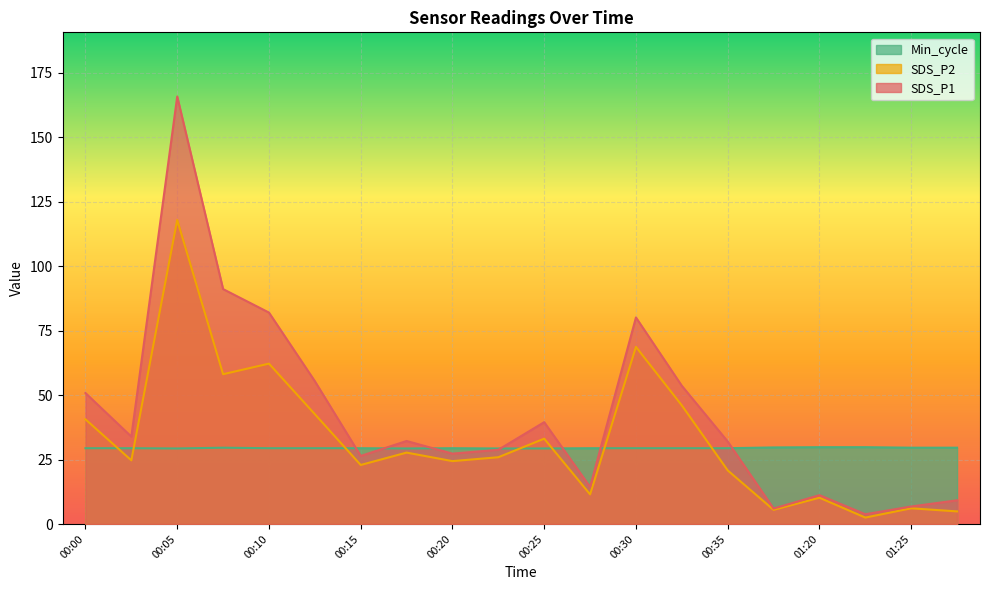

At which category is the sum across all series the highest?

00:05